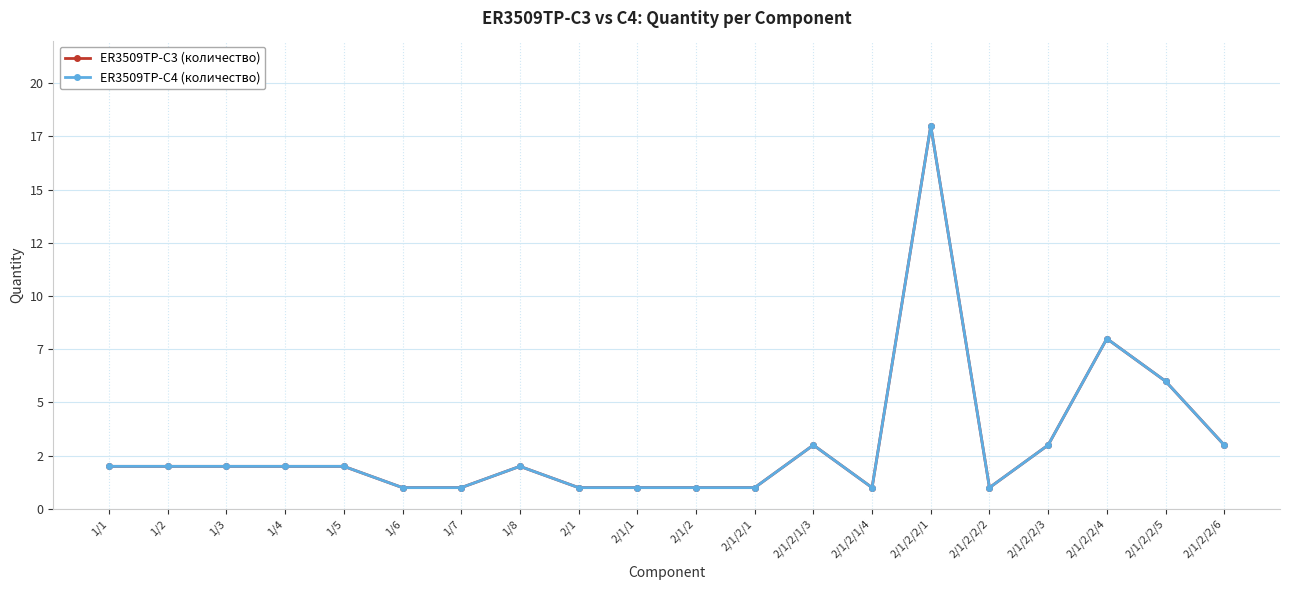

Does the chart have visible grid lines?

Yes